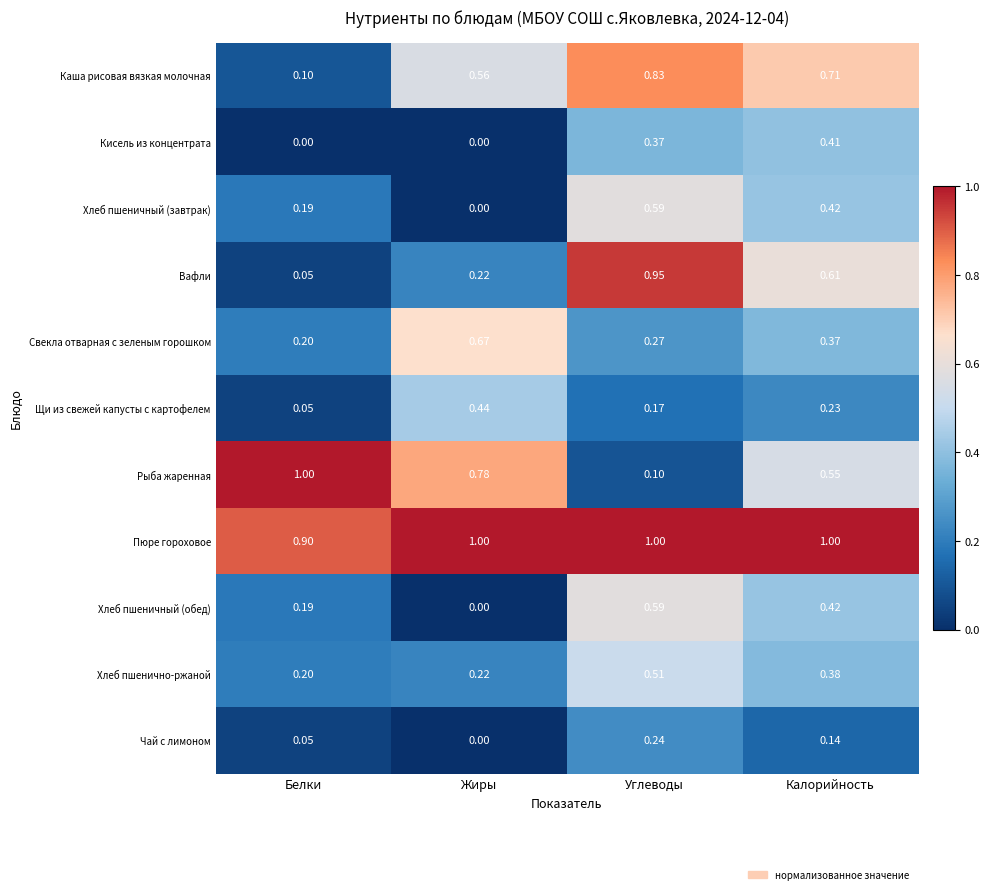

What is the total value across all series at Калорийность?

5.2